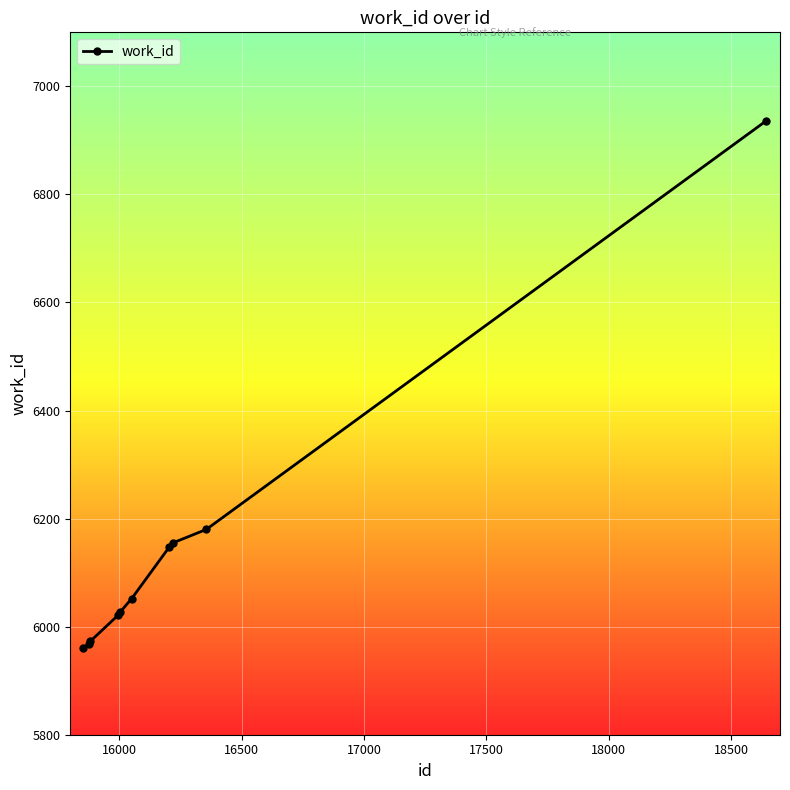

What is the sum of all values?

61419